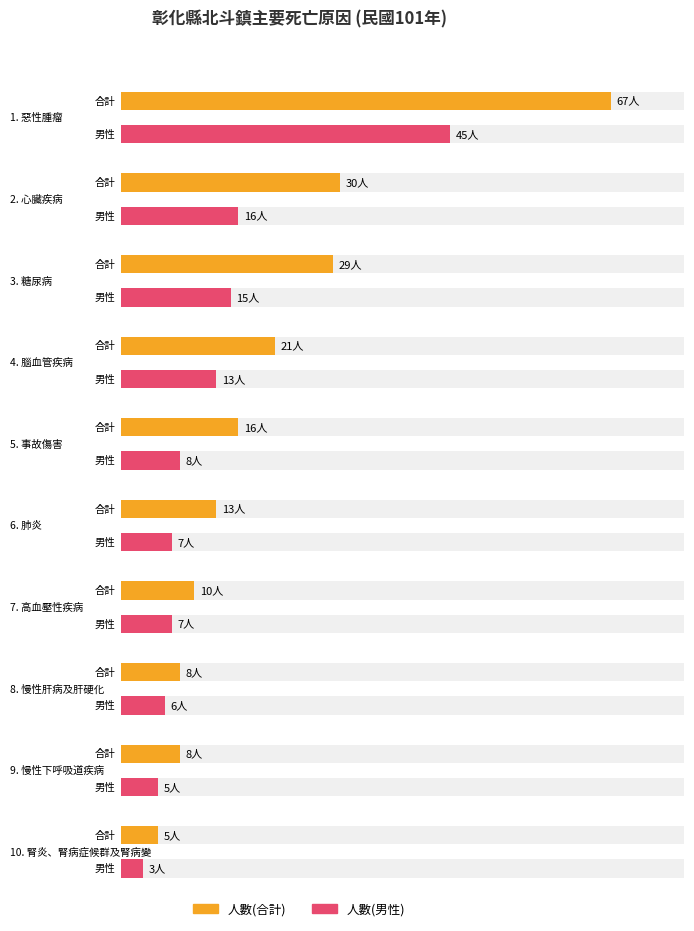

True or false: 人數(男性) has a value of 7 at 高血壓性疾病.

True